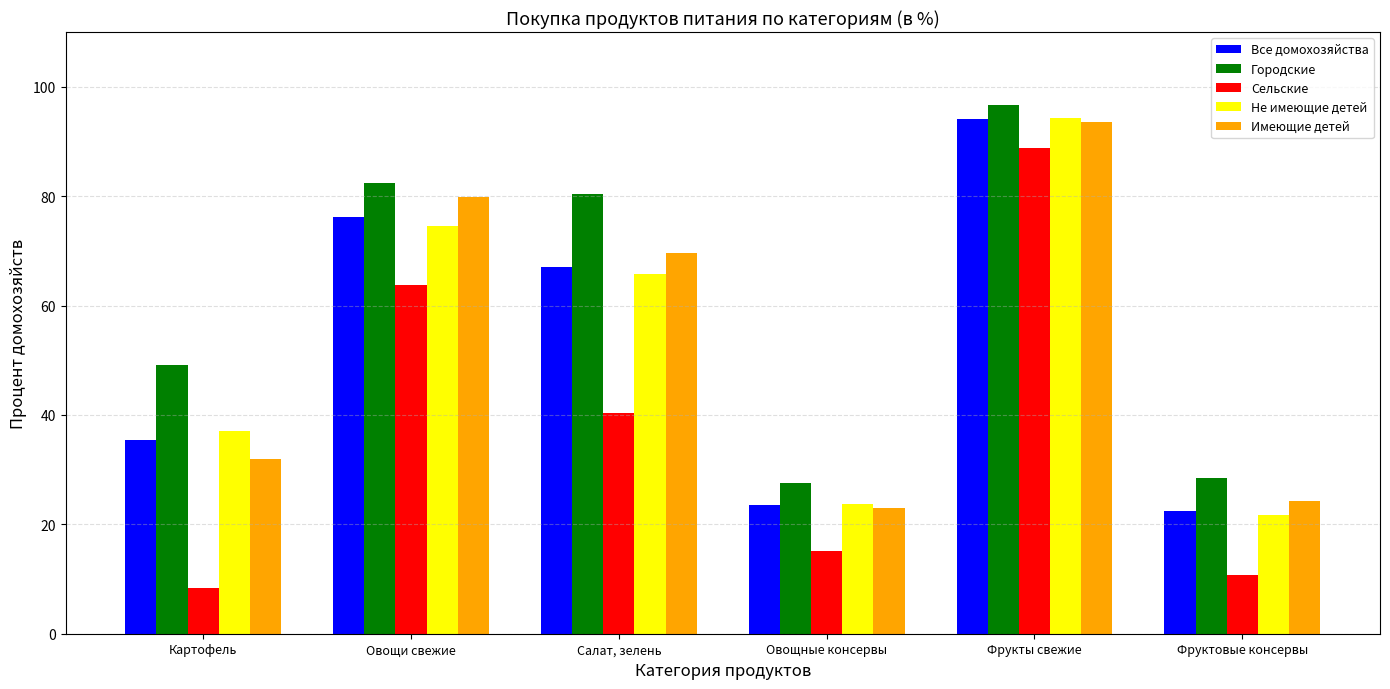

Does the chart contain any negative values?

No